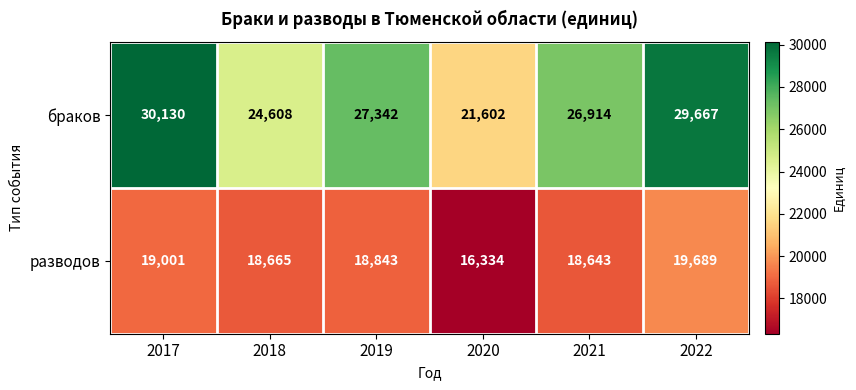

Reading left to right, what are all the values shown in this chart?

браков: 2017=30130	2018=24608	2019=27342	2020=21602	2021=26914	2022=29667
разводов: 2017=19001	2018=18665	2019=18843	2020=16334	2021=18643	2022=19689